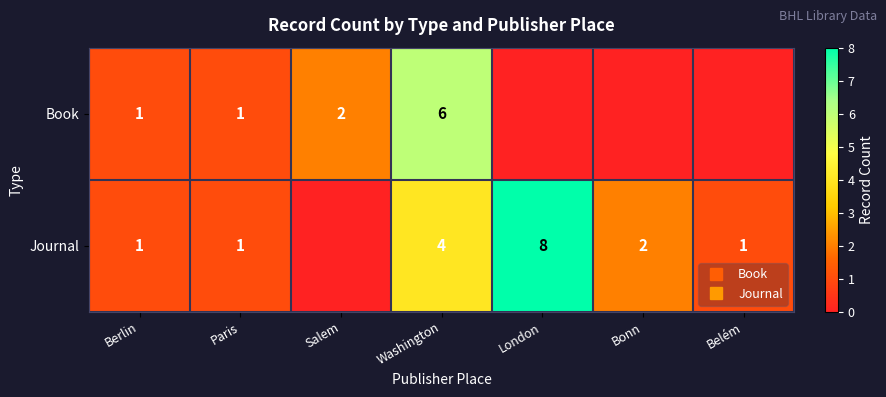

Rank the series by their average value, from highest to lowest.

Journal, Book